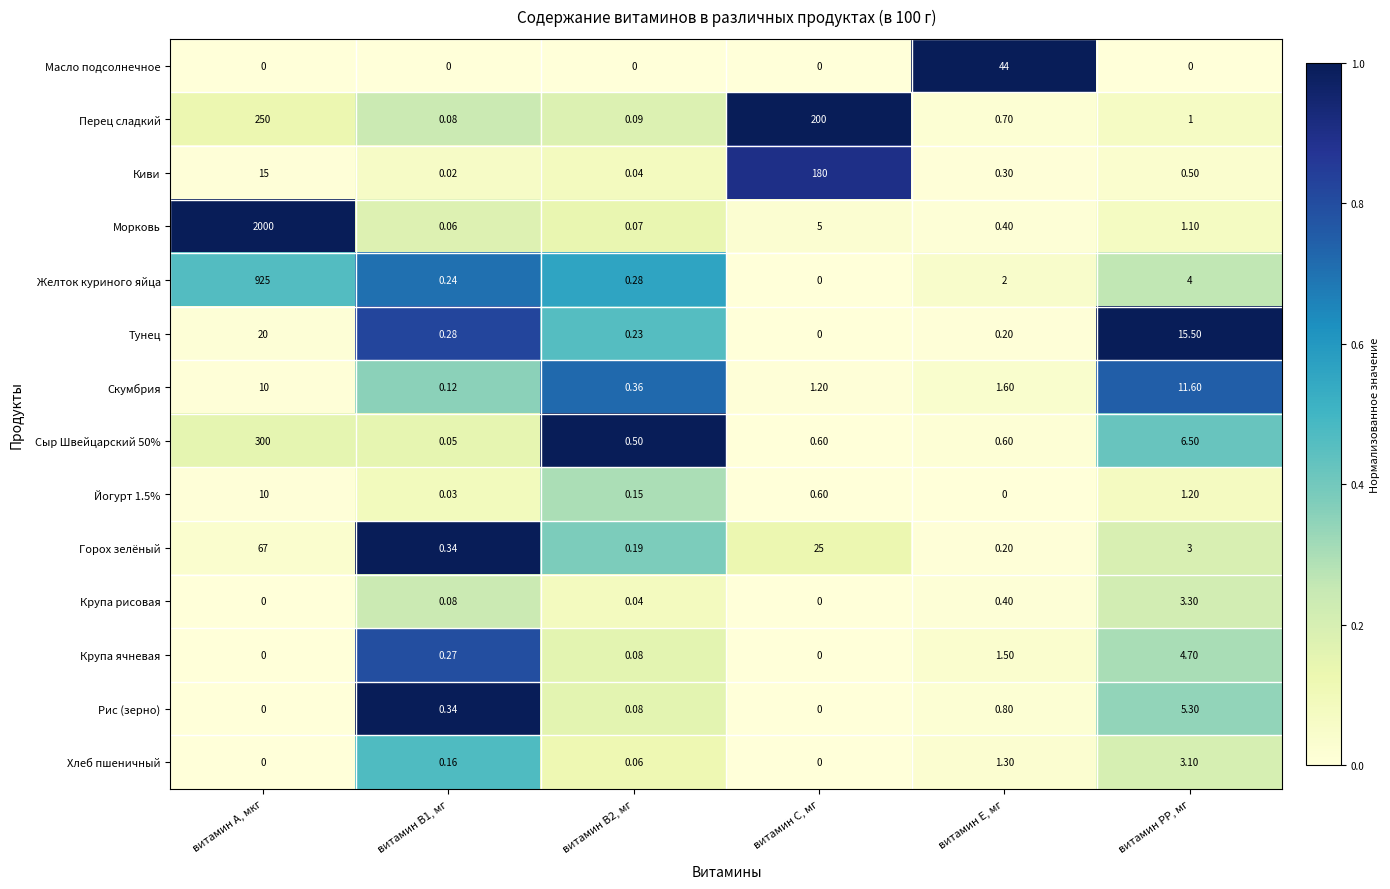

Which series has the largest total across all categories?

Морковь